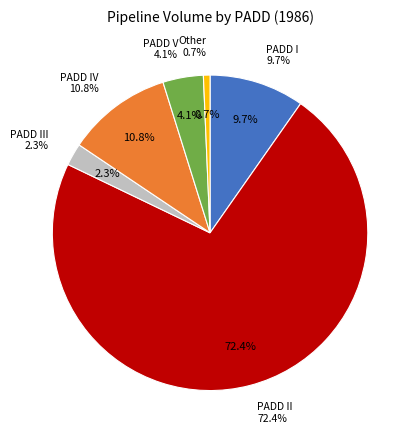

What is the change in value from PADD II to PADD IV?

-64937.7